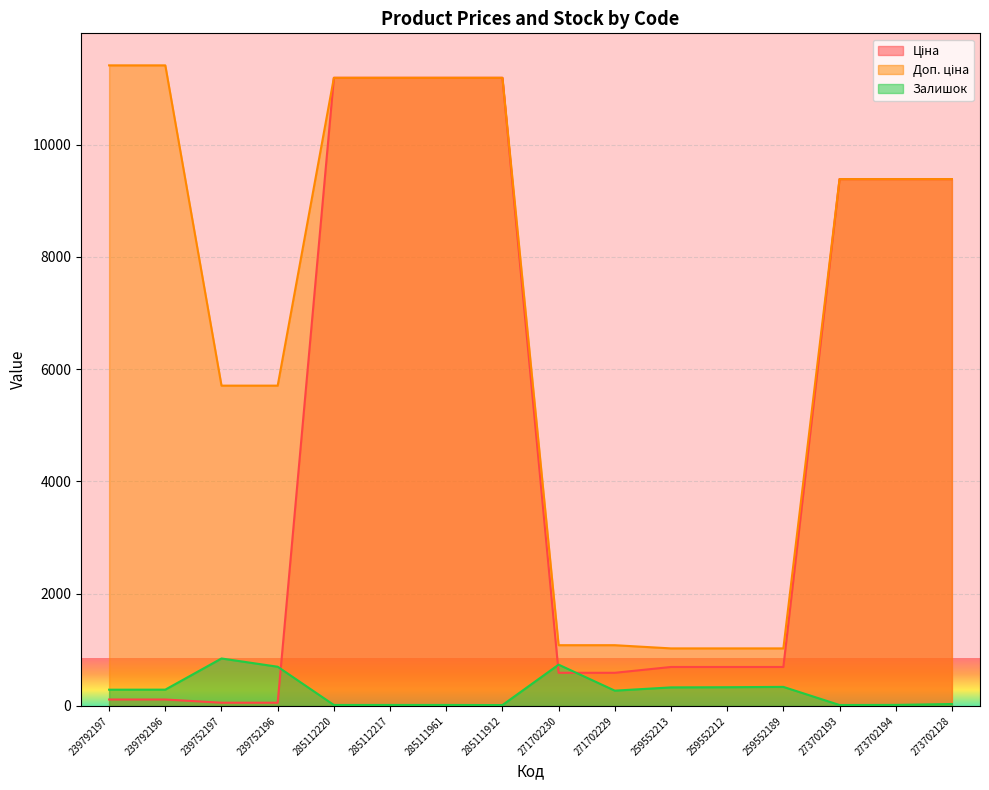

At which category is the sum across all series the highest?

285112220